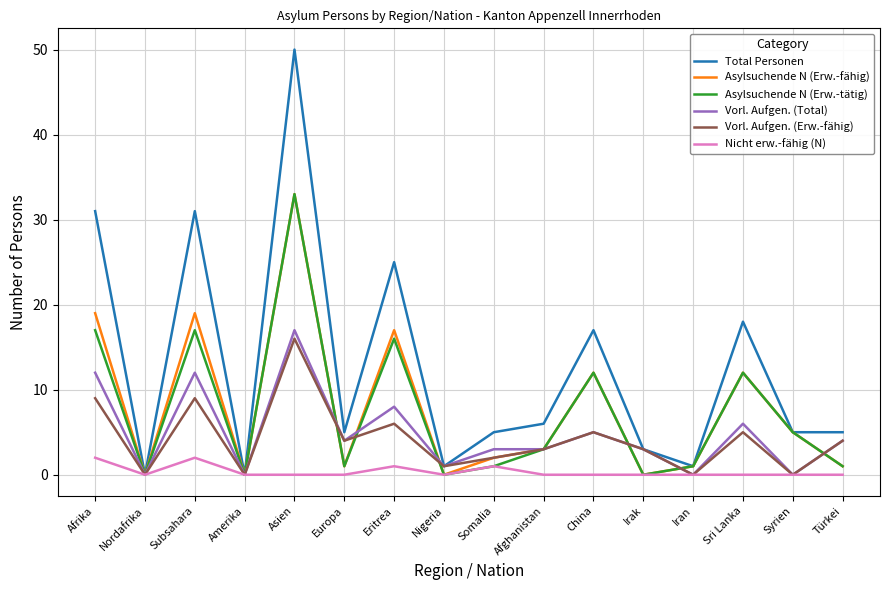

Reading right to left, what are all the values shown in this chart?

Total Personen: 5	5	18	1	3	17	6	5	1	25	5	50	0	31	0	31
Asylsuchende N (Erw.-fähig): 1	5	12	1	0	12	3	2	0	17	1	33	0	19	0	19
Asylsuchende N (Erw.-tätig): 1	5	12	1	0	12	3	1	0	16	1	33	0	17	0	17
Vorl. Aufgen. (Total): 4	0	6	0	3	5	3	3	1	8	4	17	0	12	0	12
Vorl. Aufgen. (Erw.-fähig): 4	0	5	0	3	5	3	2	1	6	4	16	0	9	0	9
Nicht erw.-fähig (N): 0	0	0	0	0	0	0	1	0	1	0	0	0	2	0	2